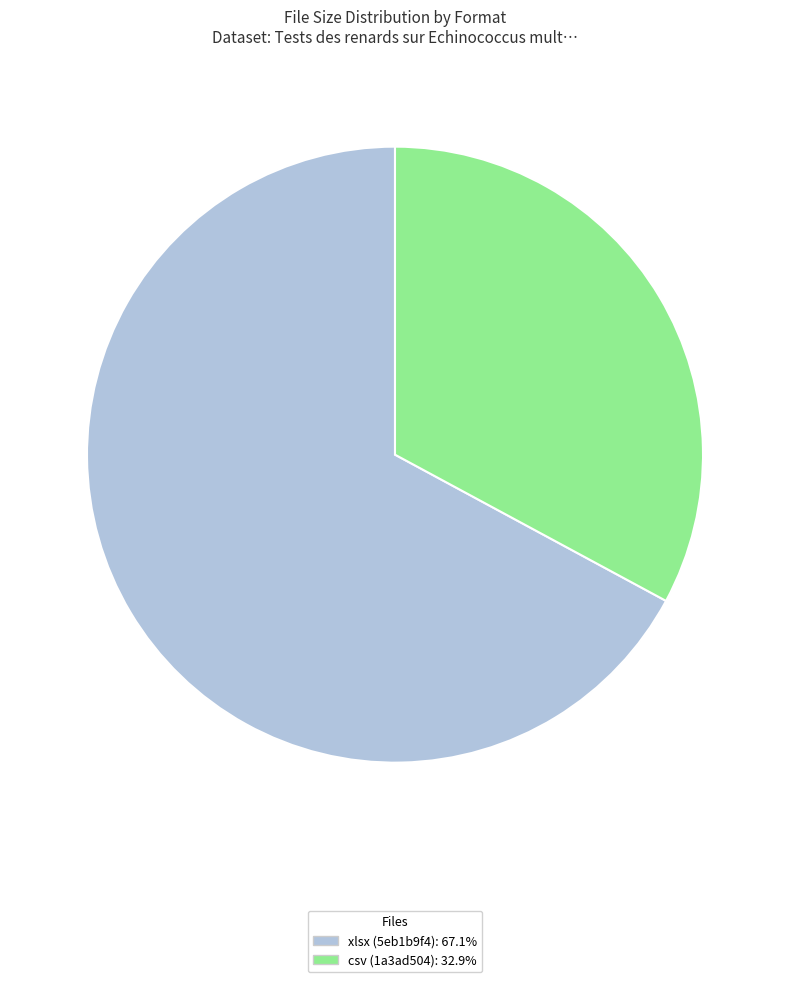

Is there a majority slice in this chart?

Yes